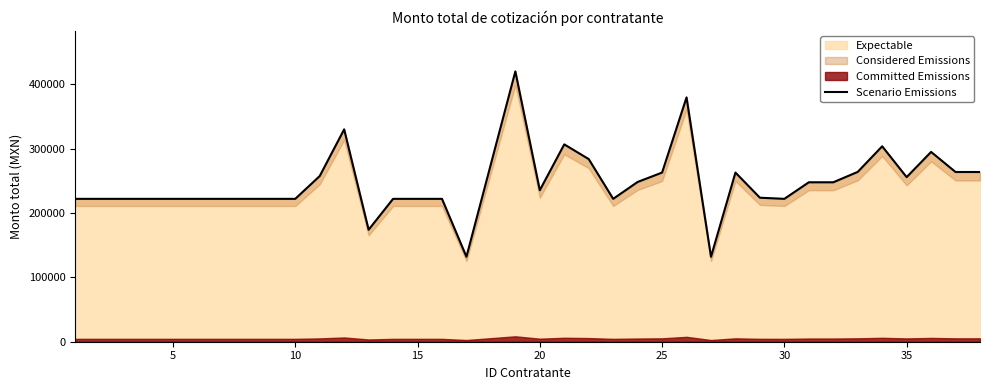

True or false: there are more than 2 points higher than both neighbors.

True